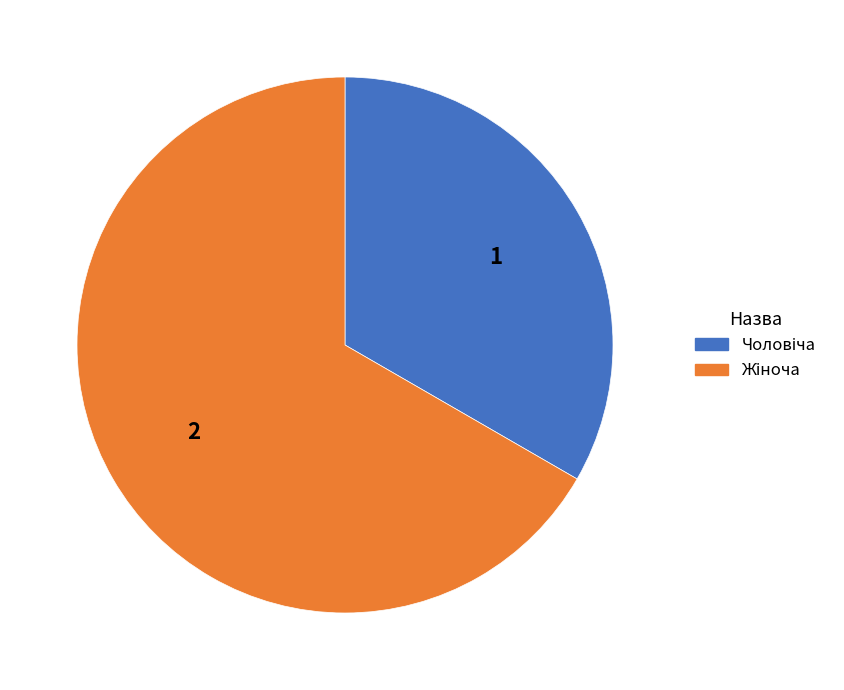

Is there any slice that represents more than half of the pie?

Yes